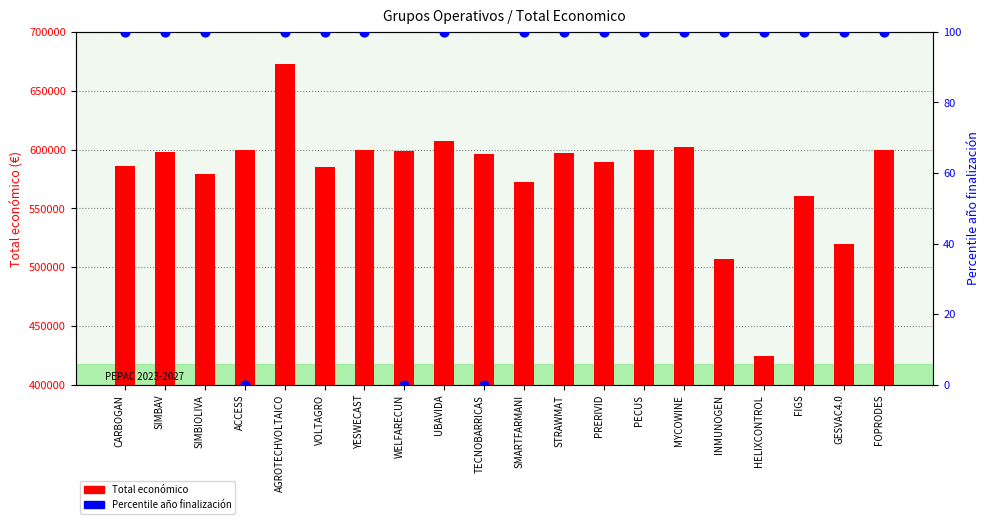

Is the value of Percentile año fin at ACCESS greater than the value of Total economico at GESVAC4.0?

No